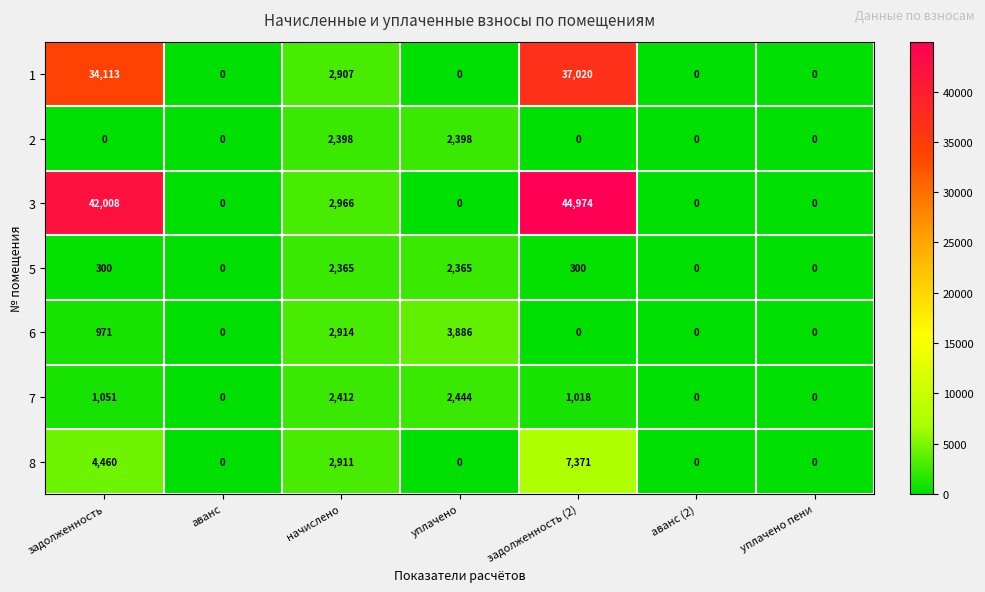

What is the difference between the second highest and minimum values in the 2 series?

2398